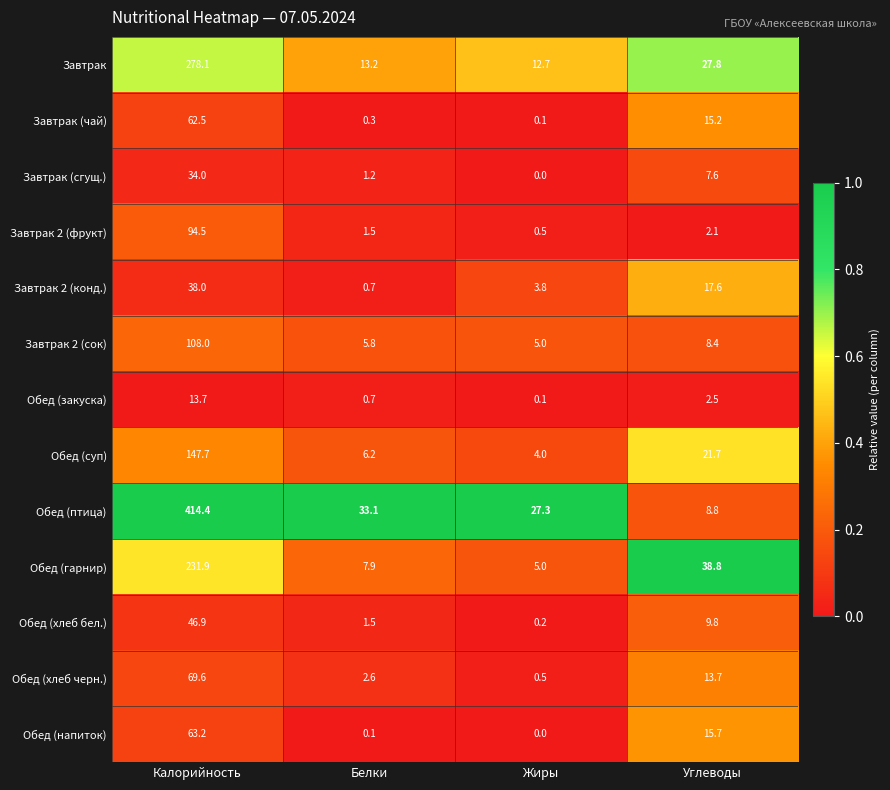

How many values in the Завтрак 2 (сок) series are below 8?

2